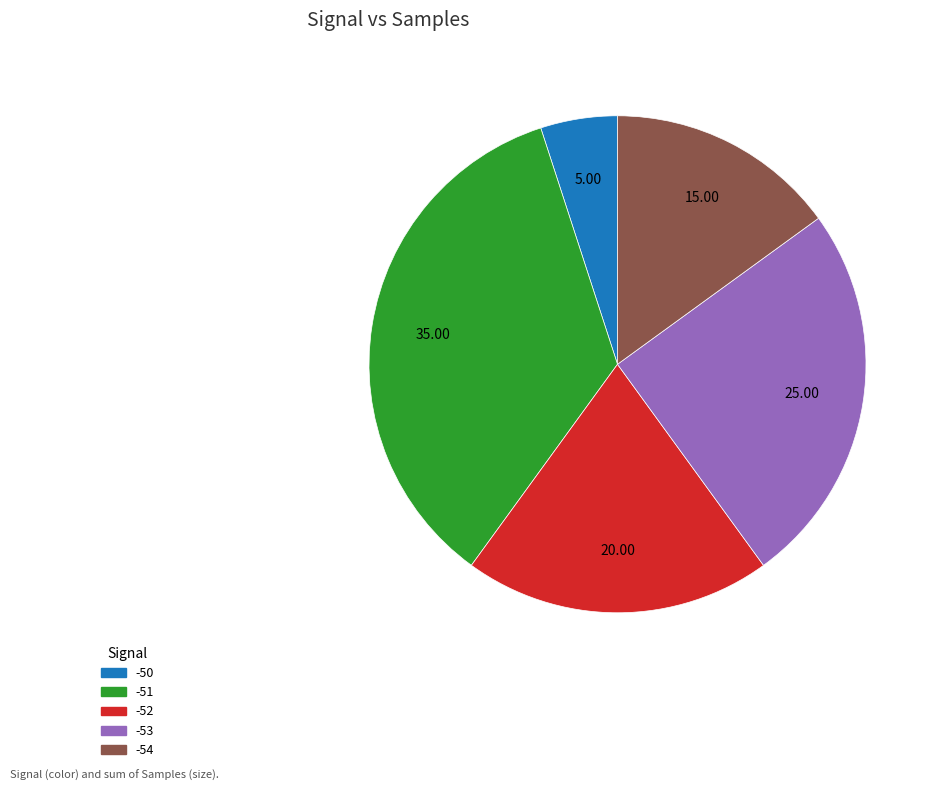

Is there a majority slice in this chart?

No